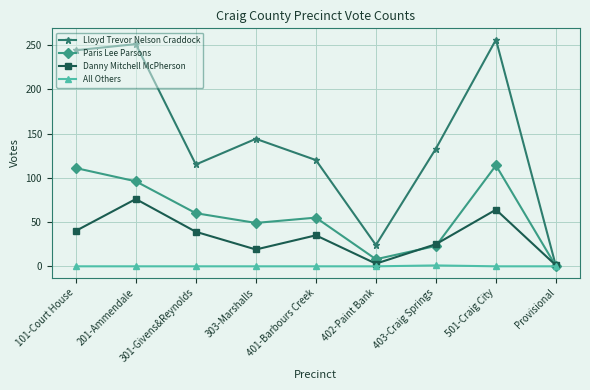

List the series in order of their peak value, lowest first.

All Others, Danny Mitchell McPherson, Paris Lee Parsons, Lloyd Trevor Nelson Craddock